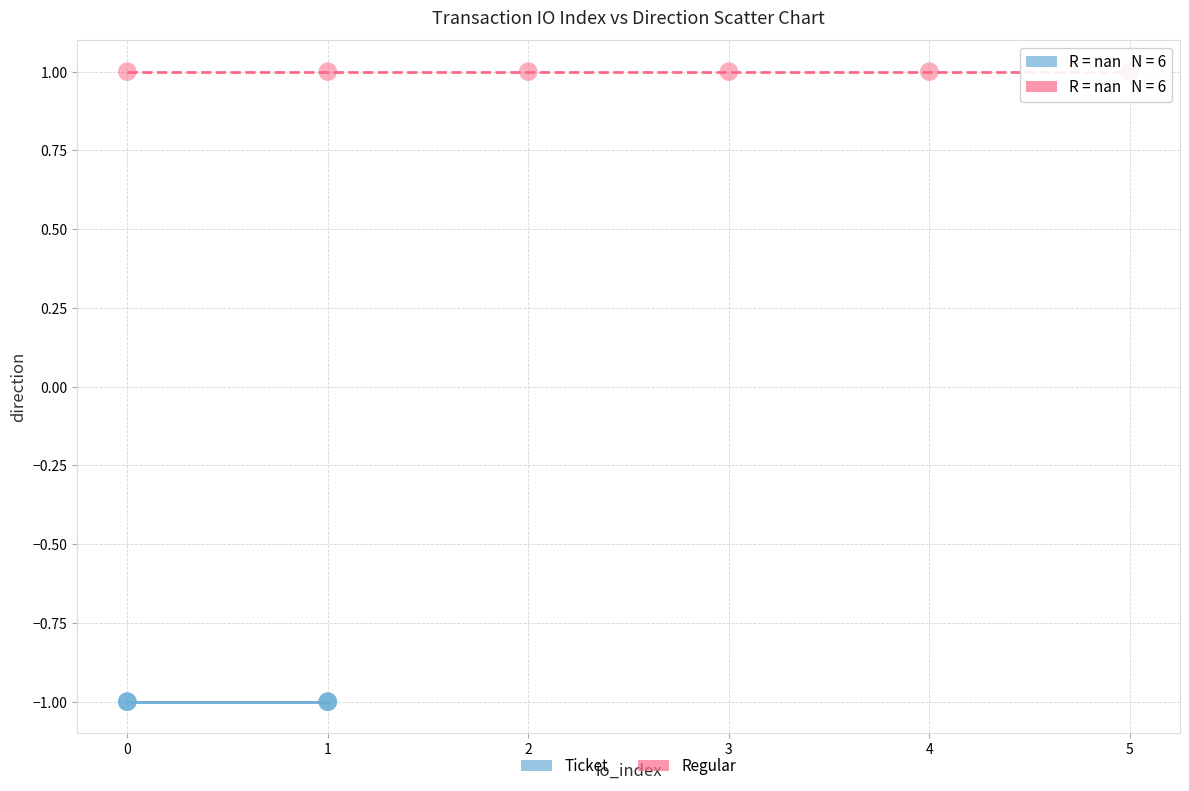

Which series reaches the maximum Y coordinate?

Regular